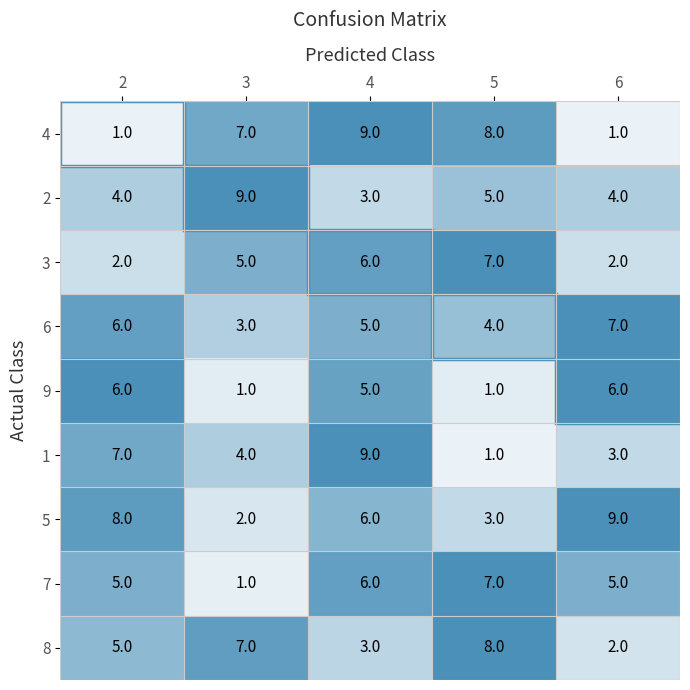

What is the total value across all series at 4?

52